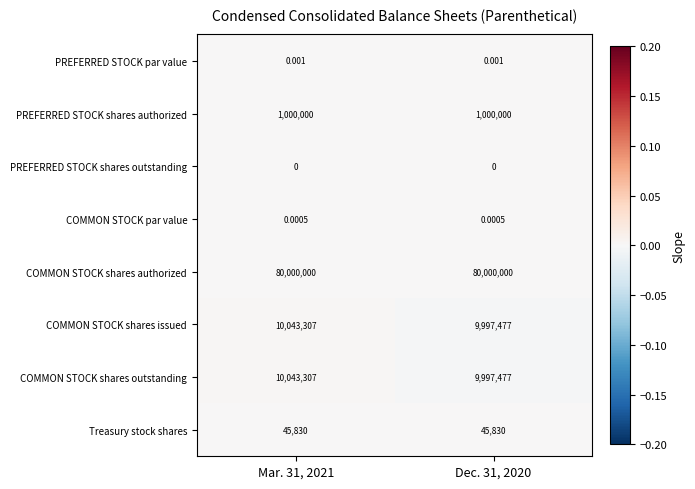

Which series has the largest total across all categories?

COMMON STOCK shares authorized